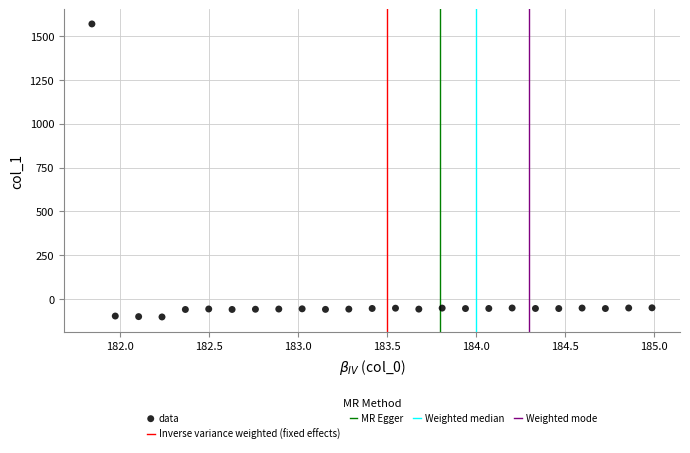

What is the range of X values (max minus min)?

3.1